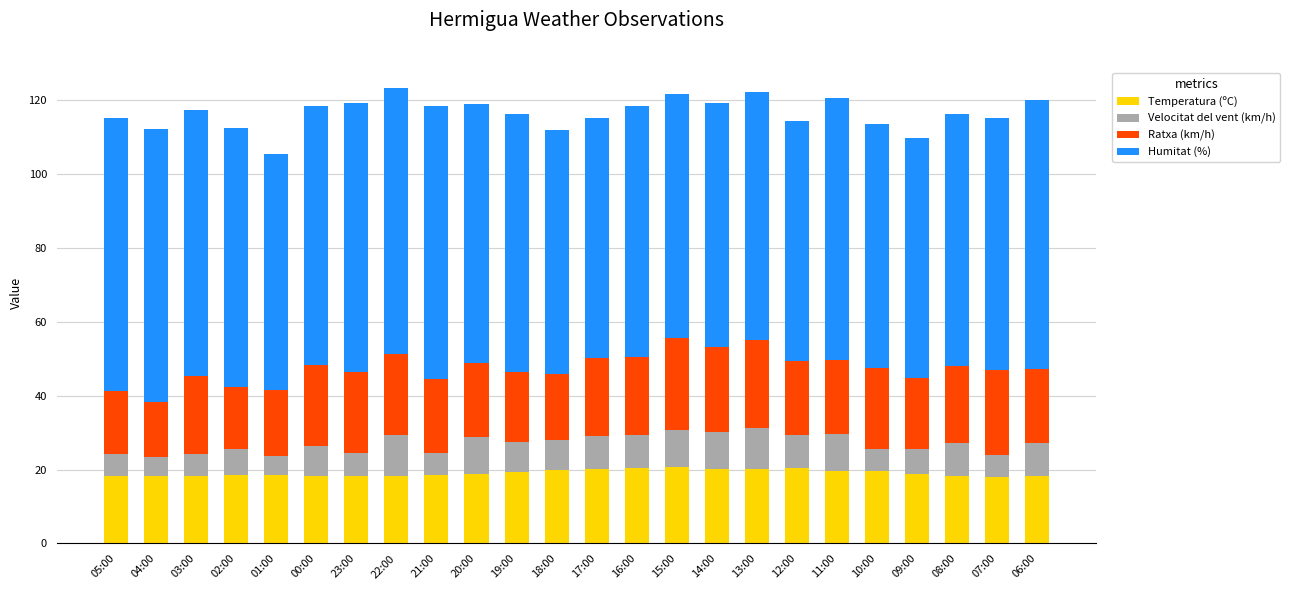

What is the maximum value for Temperatura (ºC)?

20.7